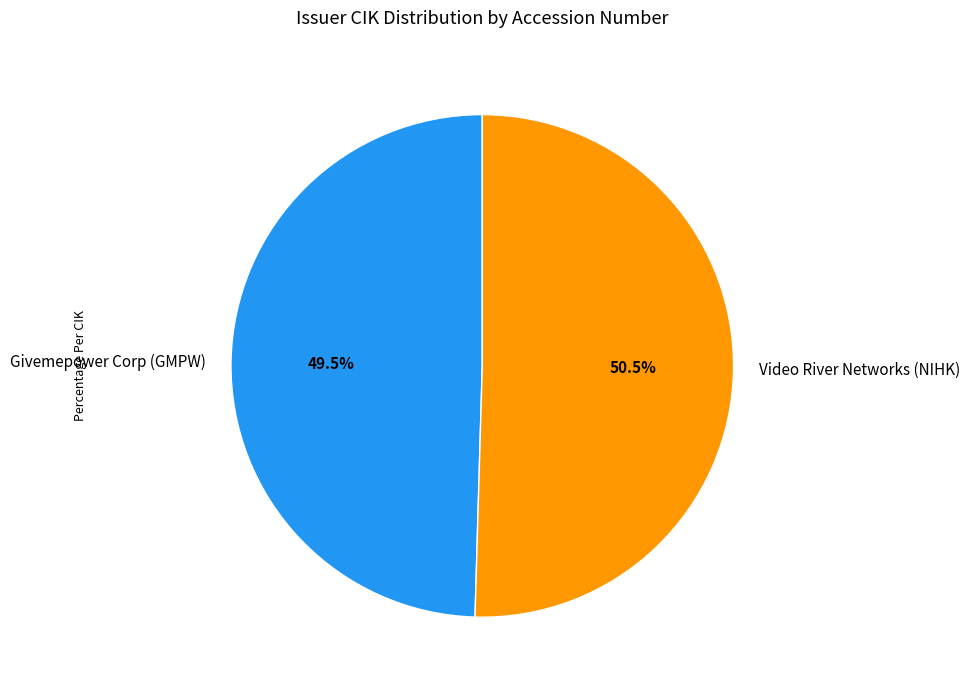

Is Givemepower Corp (GMPW) the majority of the pie?

No